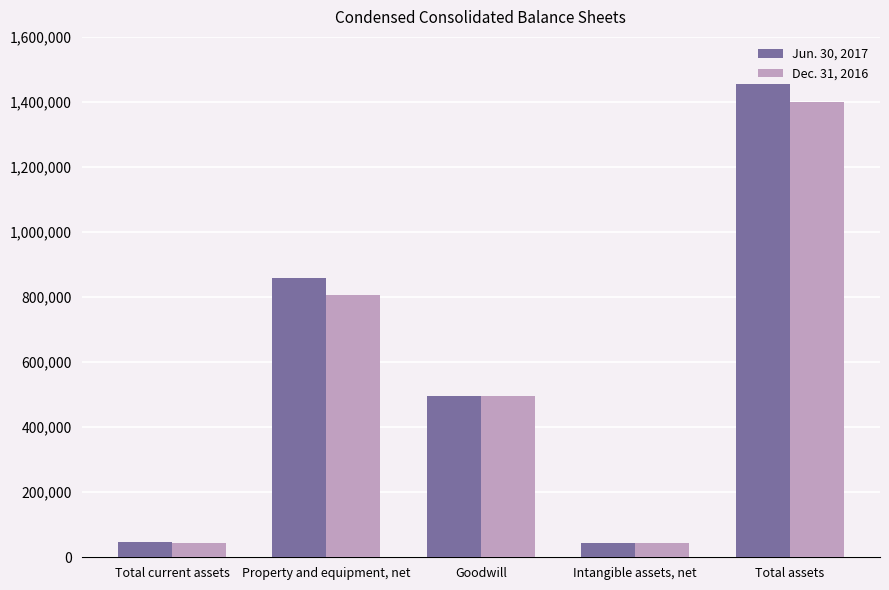

What position from the left is Total current assets?

1